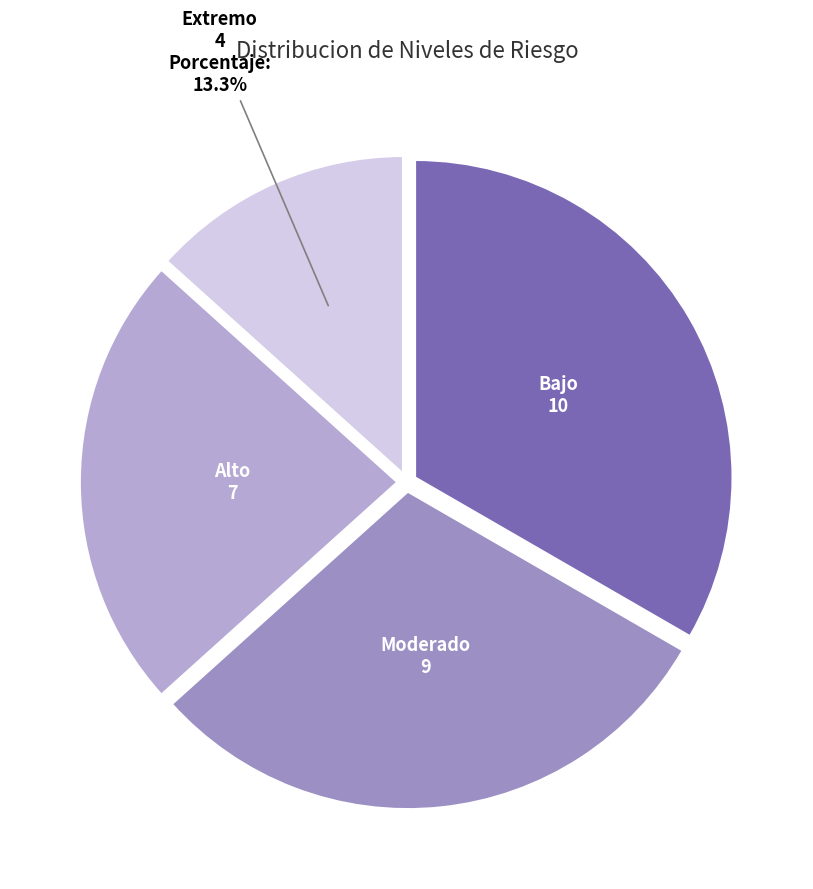

Approximately how many times larger is the value at Extremo compared to Alto?

0.6